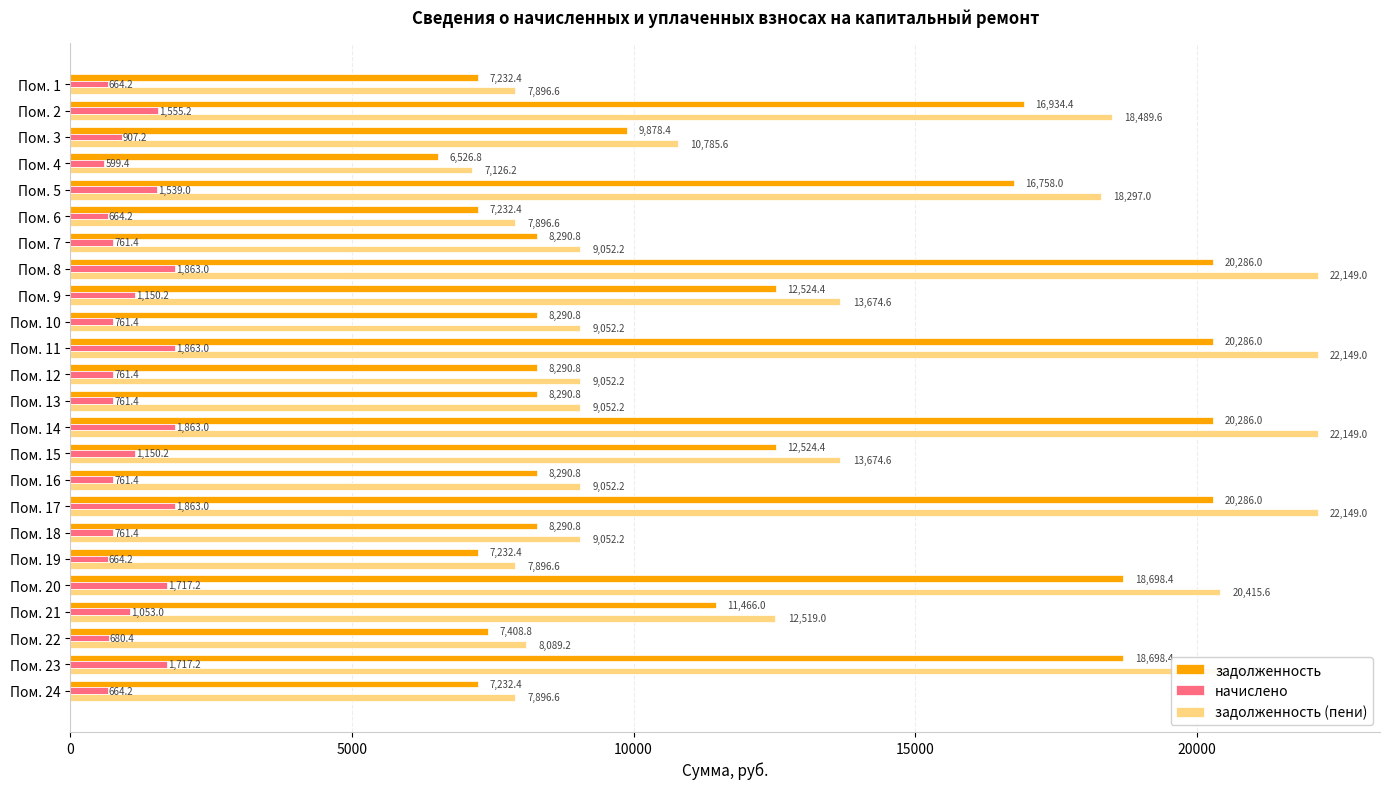

What is the total value across all series at Пом. 10?

18104.4